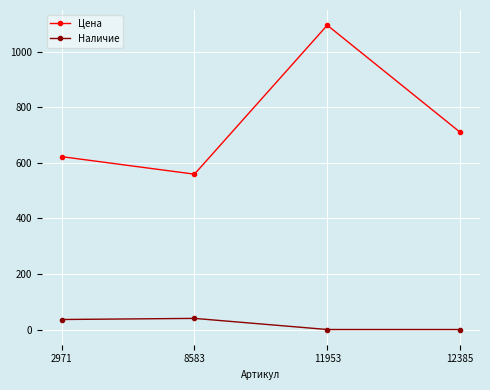

Is it true that Наличие equals 0 at 12385?

True